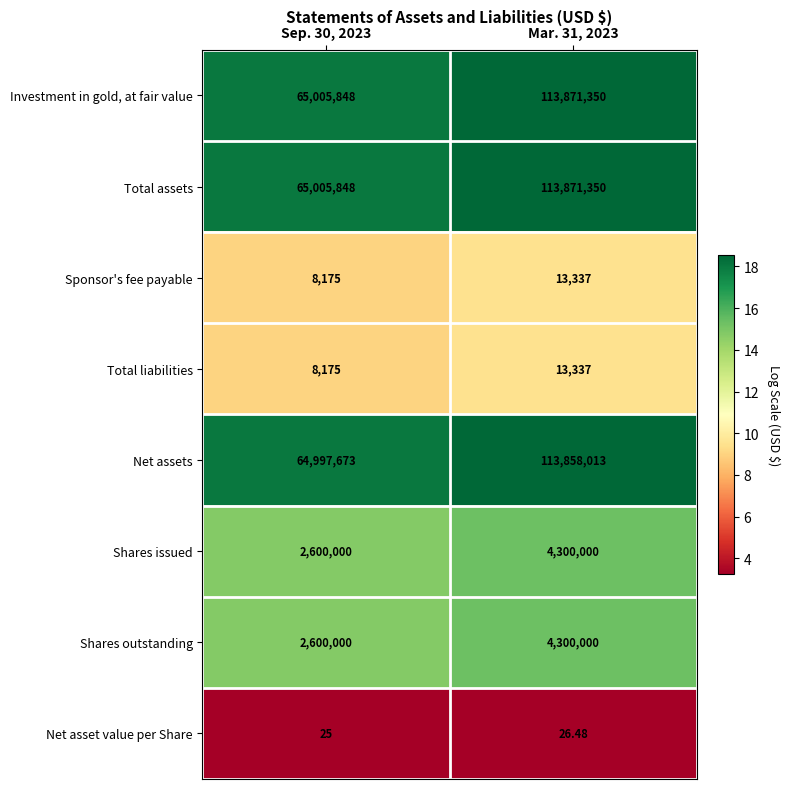

How many categories are shown in the chart?

2